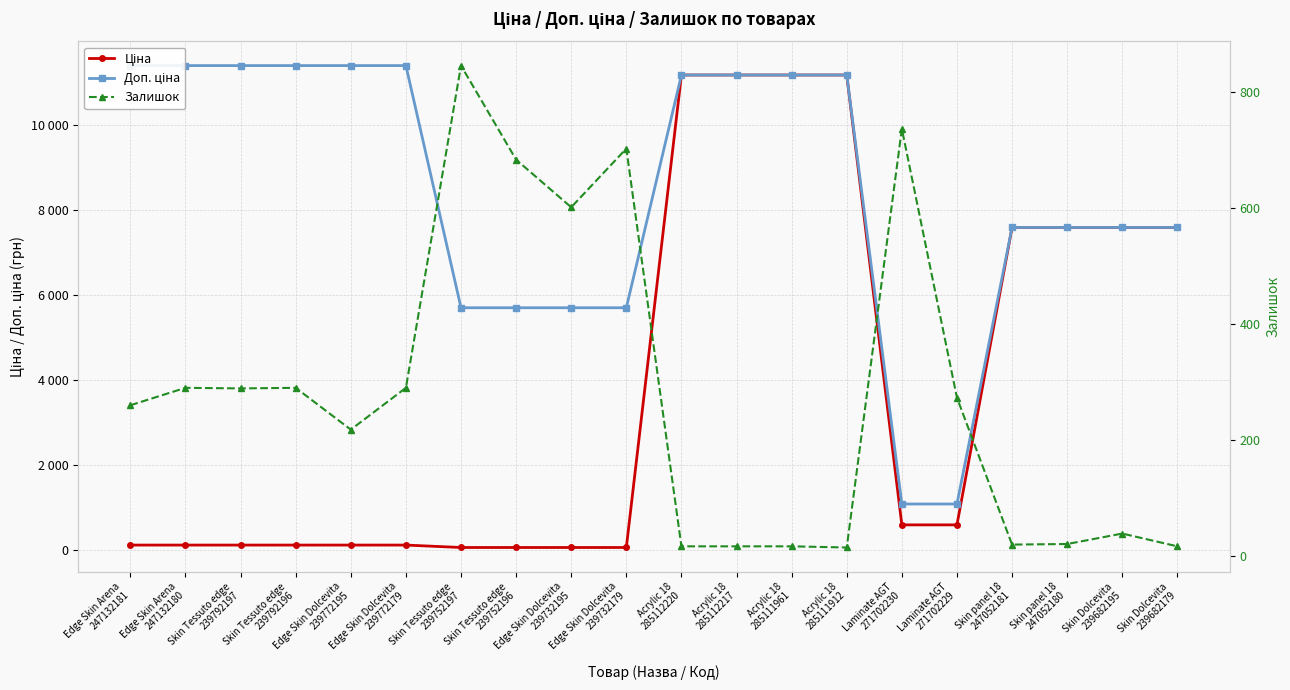

Reading left to right, transcribe all the data shown in this chart.

Ціна: Edge Skin Arena
247132181=114.1	Edge Skin Arena
247132180=114.1	Skin Tessuto edge
239792197=114.1	Skin Tessuto edge
239792196=114.1	Edge Skin Dolcevita
239772195=114.1	Edge Skin Dolcevita
239772179=114.1	Skin Tessuto edge
239752197=57.0	Skin Tessuto edge
239752196=57.0	Edge Skin Dolcevita
239732195=57.0	Edge Skin Dolcevita
239732179=57.0	Acrylic 18
285112220=11188.2	Acrylic 18
285112217=11188.2	Acrylic 18
285111961=11188.2	Acrylic 18
285111912=11188.2	Laminate AGT
271702230=589.9	Laminate AGT
271702229=589.9	Skin panel 18
247052181=7596.5	Skin panel 18
247052180=7596.5	Skin Dolcevita
239682195=7596.5	Skin Dolcevita
239682179=7596.5
Доп. ціна: Edge Skin Arena
247132181=11410.0	Edge Skin Arena
247132180=11410.0	Skin Tessuto edge
239792197=11410.0	Skin Tessuto edge
239792196=11410.0	Edge Skin Dolcevita
239772195=11410.0	Edge Skin Dolcevita
239772179=11410.0	Skin Tessuto edge
239752197=5705.0	Skin Tessuto edge
239752196=5705.0	Edge Skin Dolcevita
239732195=5705.0	Edge Skin Dolcevita
239732179=5705.0	Acrylic 18
285112220=11188.2	Acrylic 18
285112217=11188.2	Acrylic 18
285111961=11188.2	Acrylic 18
285111912=11188.2	Laminate AGT
271702230=1081.7	Laminate AGT
271702229=1081.7	Skin panel 18
247052181=7596.5	Skin panel 18
247052180=7596.5	Skin Dolcevita
239682195=7596.5	Skin Dolcevita
239682179=7596.5
Залишок: Edge Skin Arena
247132181=260.0	Edge Skin Arena
247132180=290.0	Skin Tessuto edge
239792197=289.0	Skin Tessuto edge
239792196=290.0	Edge Skin Dolcevita
239772195=218.0	Edge Skin Dolcevita
239772179=290.0	Skin Tessuto edge
239752197=845.0	Skin Tessuto edge
239752196=683.0	Edge Skin Dolcevita
239732195=601.0	Edge Skin Dolcevita
239732179=702.0	Acrylic 18
285112220=17.0	Acrylic 18
285112217=17.0	Acrylic 18
285111961=17.0	Acrylic 18
285111912=15.0	Laminate AGT
271702230=736.0	Laminate AGT
271702229=273.0	Skin panel 18
247052181=20.0	Skin panel 18
247052180=21.0	Skin Dolcevita
239682195=39.0	Skin Dolcevita
239682179=17.0